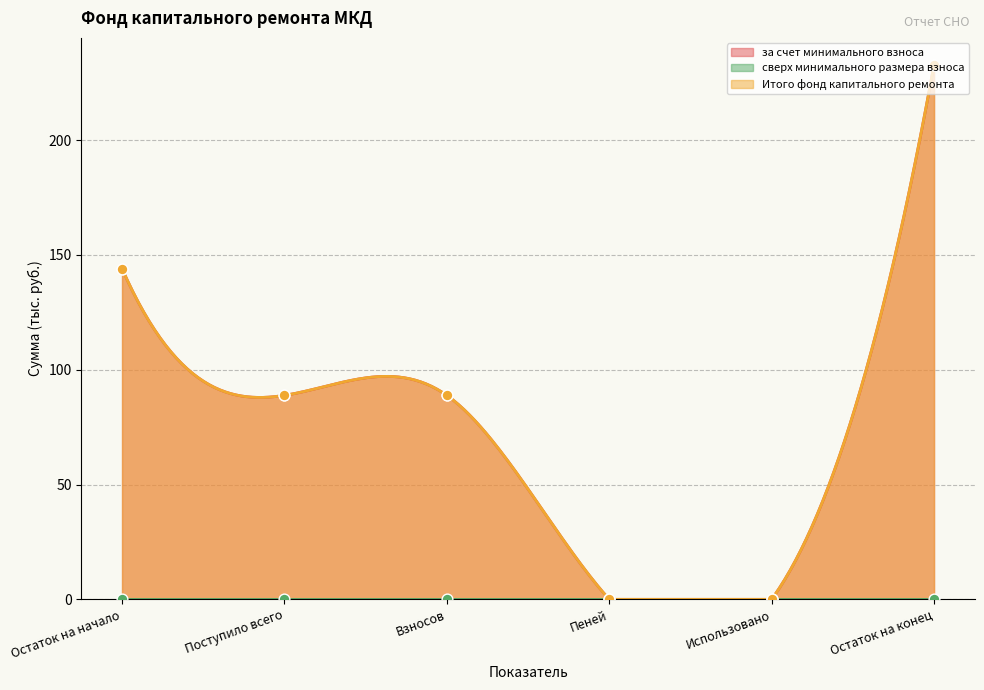

At how many categories does at least one series exceed 58?

4